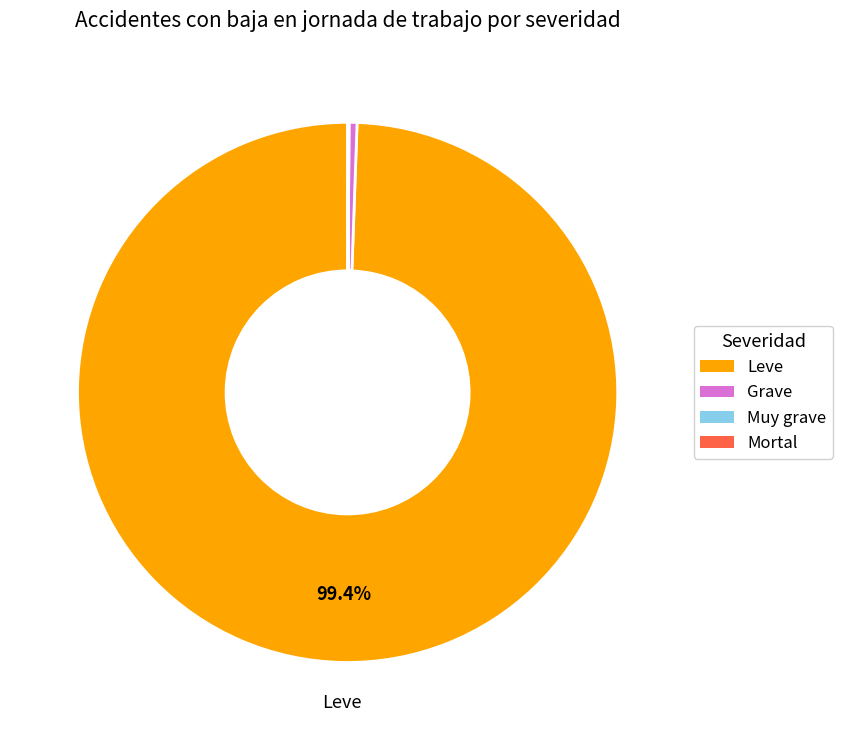

What is the largest slice in the pie chart?

Leve